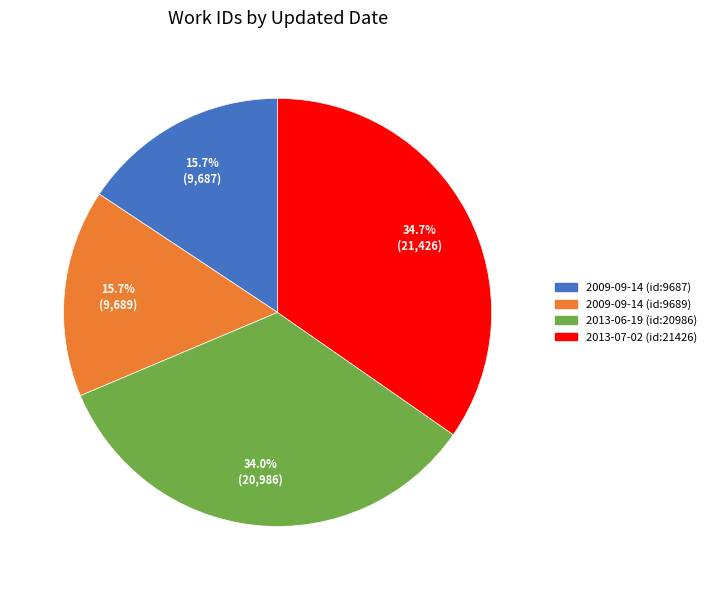

Is there any slice that represents more than half of the pie?

No